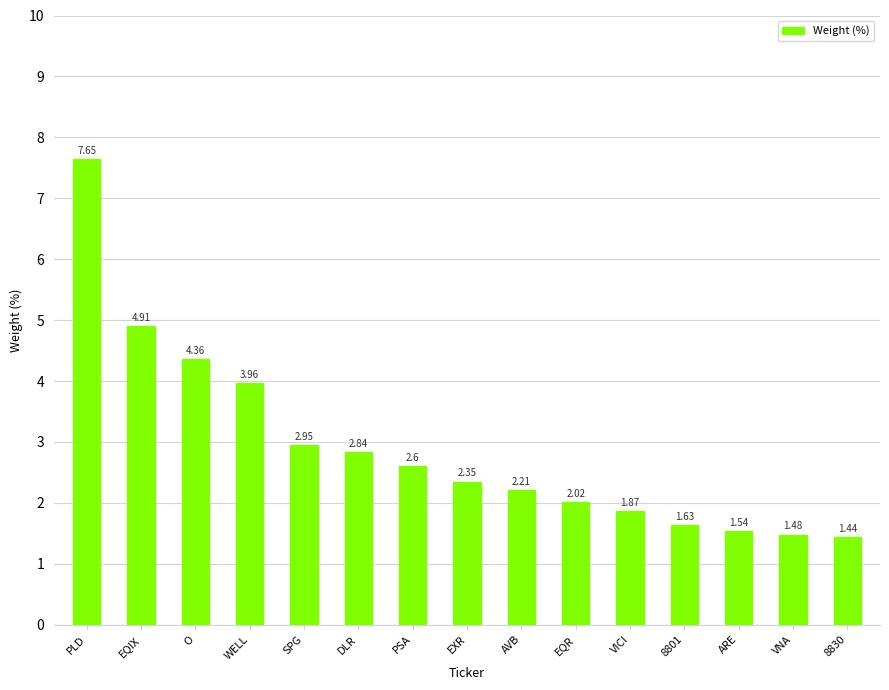

How many data points are less than 2?

5